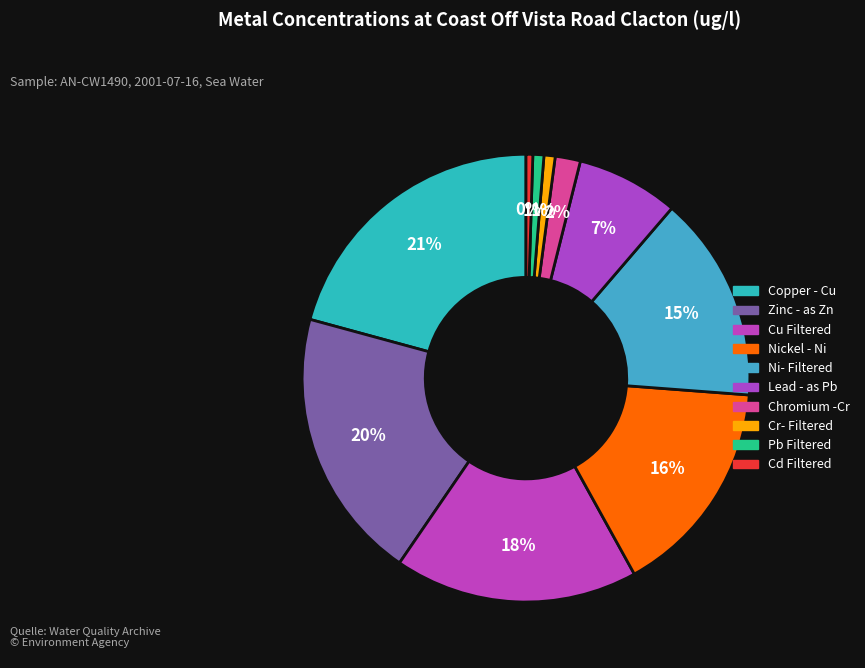

To the nearest percent, what is the difference between the largest and smallest slice percentages?

20%